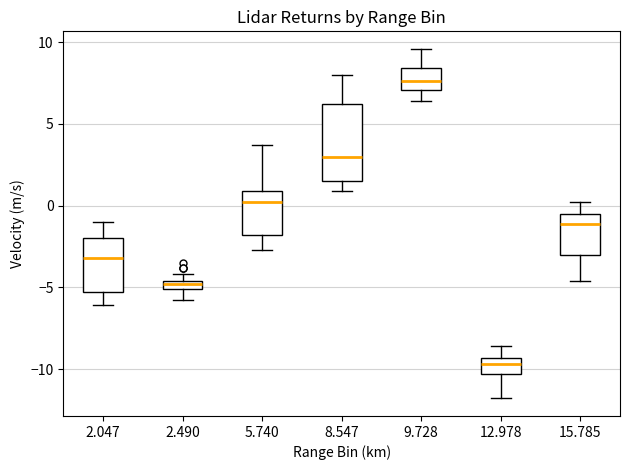

Which box has the lowest median line?

12.978